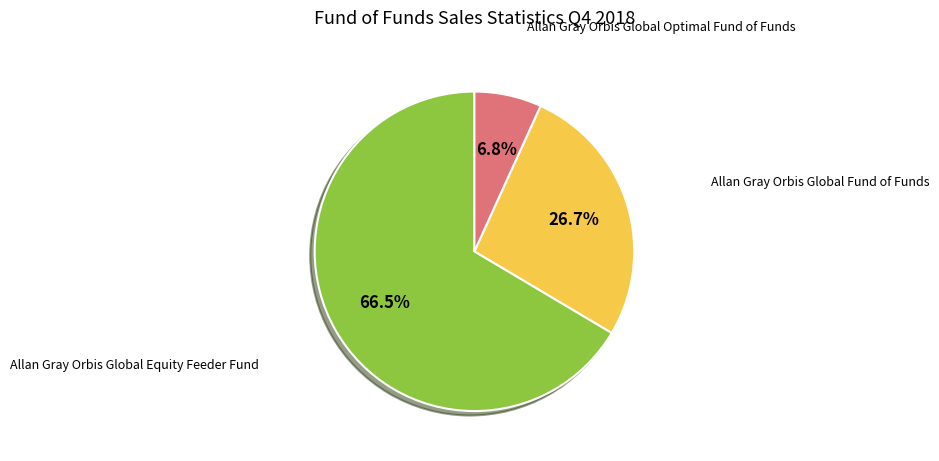

Does any single category account for the majority?

Yes